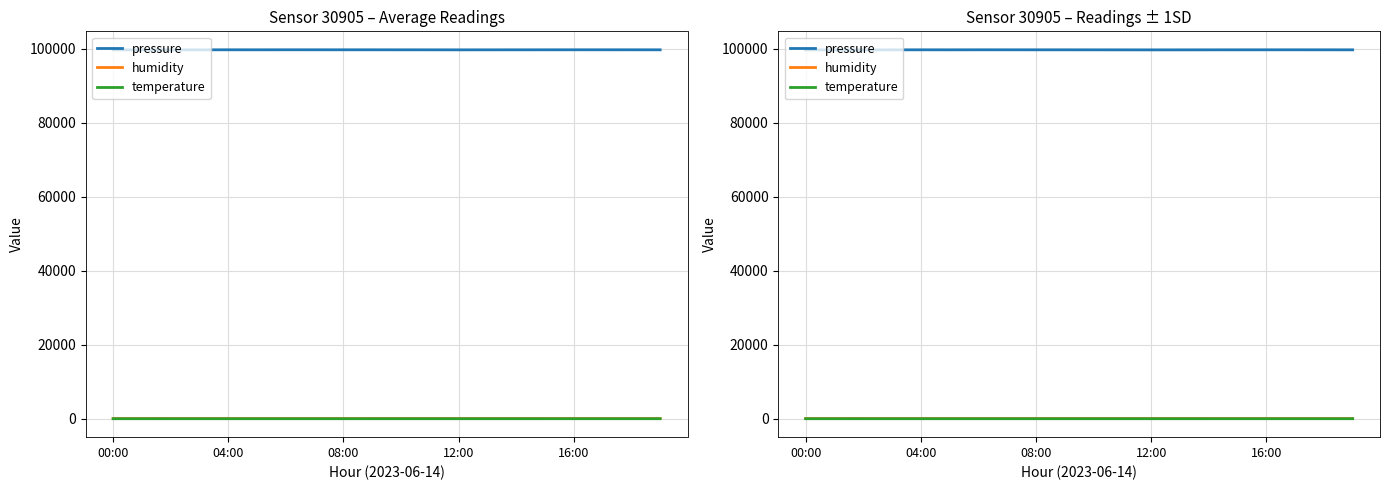

Reading left to right, extract all data points from this chart.

pressure: 99726.9	99728.6	99722.6	99729.1	99741.7	99736.3	99744.1	99742.2	99740.1	99738.6	99735.2	99730.4	99725.8	99728.9	99733.6	99737.4	99740.8	99743.1	99739.5	99735.8
humidity: 52.0	52.4	54.5	54.5	54.8	55.2	55.3	55.6	55.9	56.1	56.3	56.5	56.2	55.9	55.6	55.3	55.0	54.7	54.4	54.1
temperature: 12.0	11.8	11.4	11.2	11.2	11.4	11.5	11.5	11.6	11.7	11.8	12.0	12.2	12.4	12.7	12.9	13.1	13.2	13.1	12.8